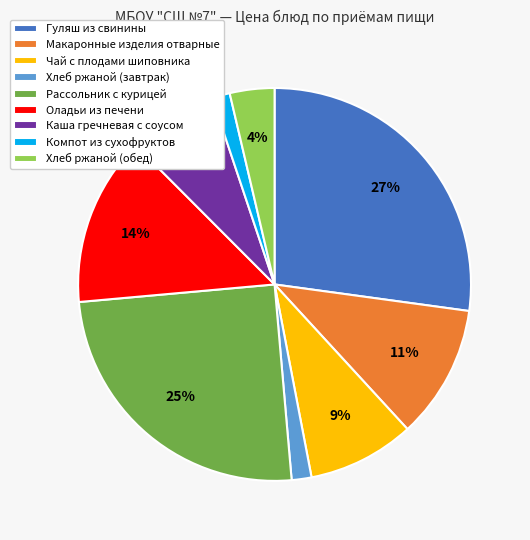

Count the number of slices in the pie.

9